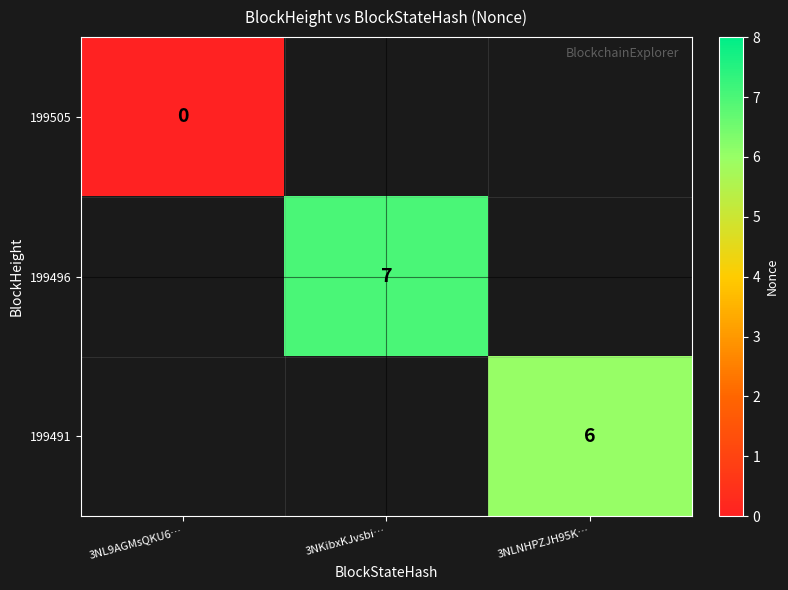

Which label corresponds to the smallest value in the chart?

3NL9AGMsQKU6…